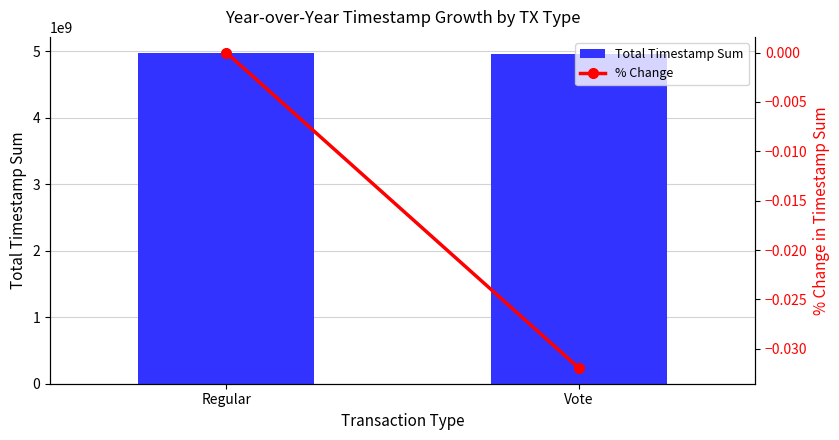

At how many categories does at least one series exceed 2431813657?

2